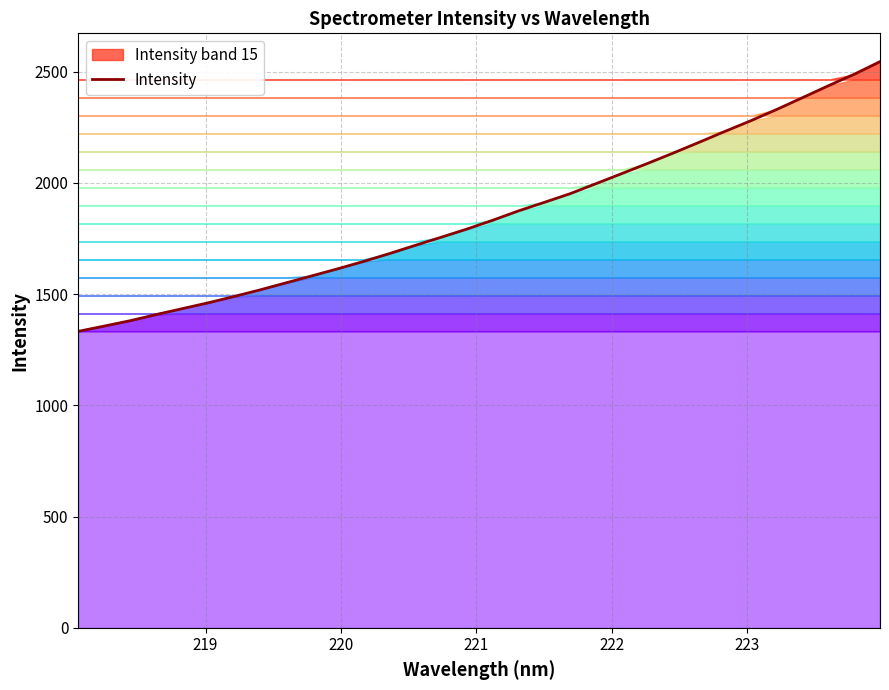

What is the average value?

1856.4